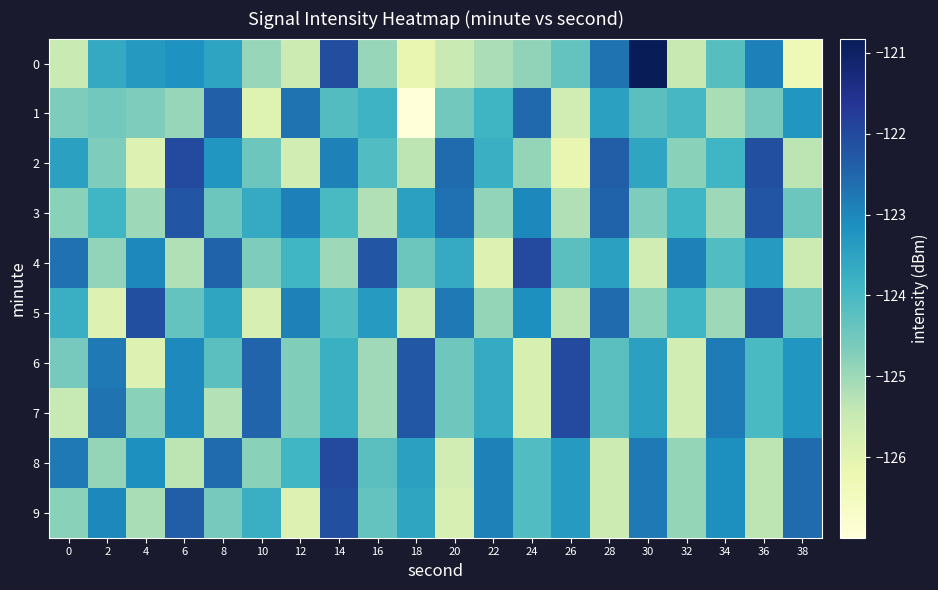

At which category is the sum across all series the highest?

14